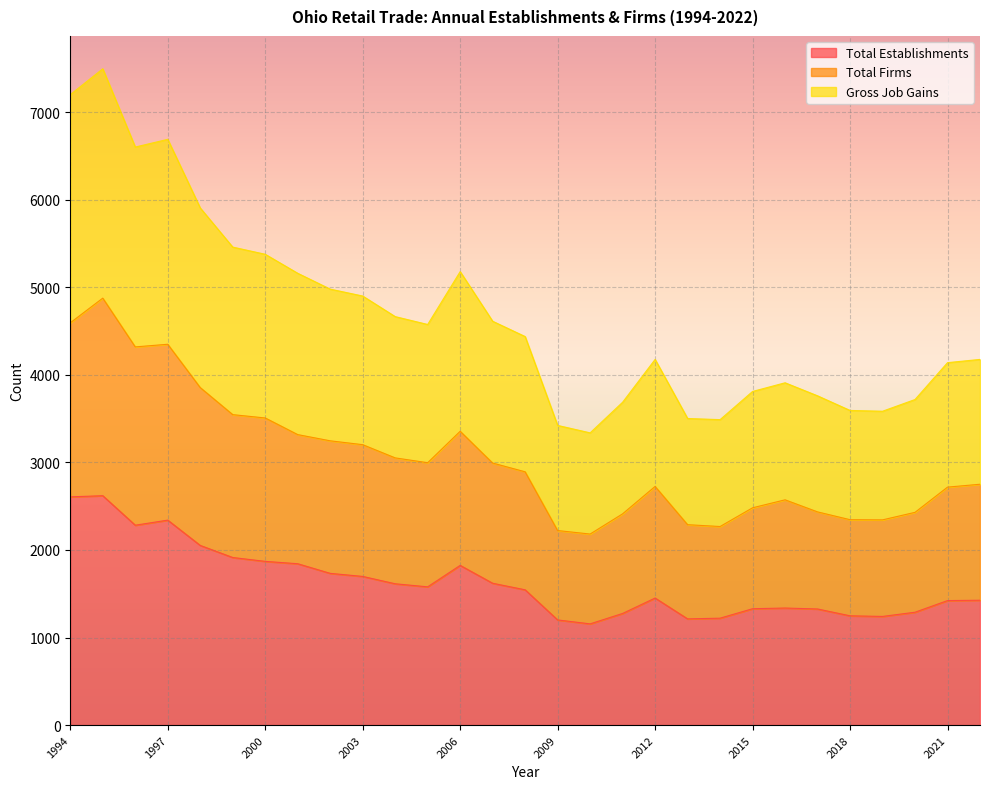

How many data points does each series have?

29